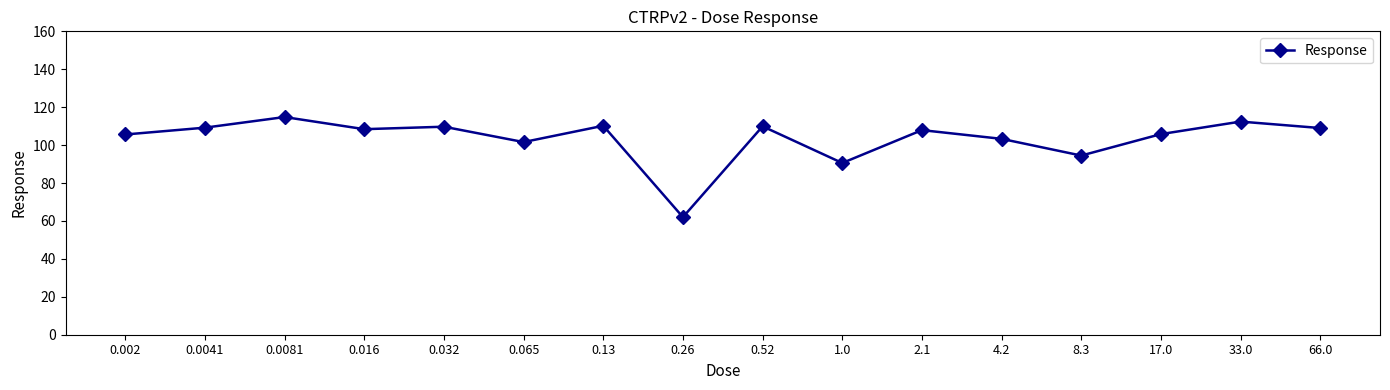

Read the value at 0.065.

101.6